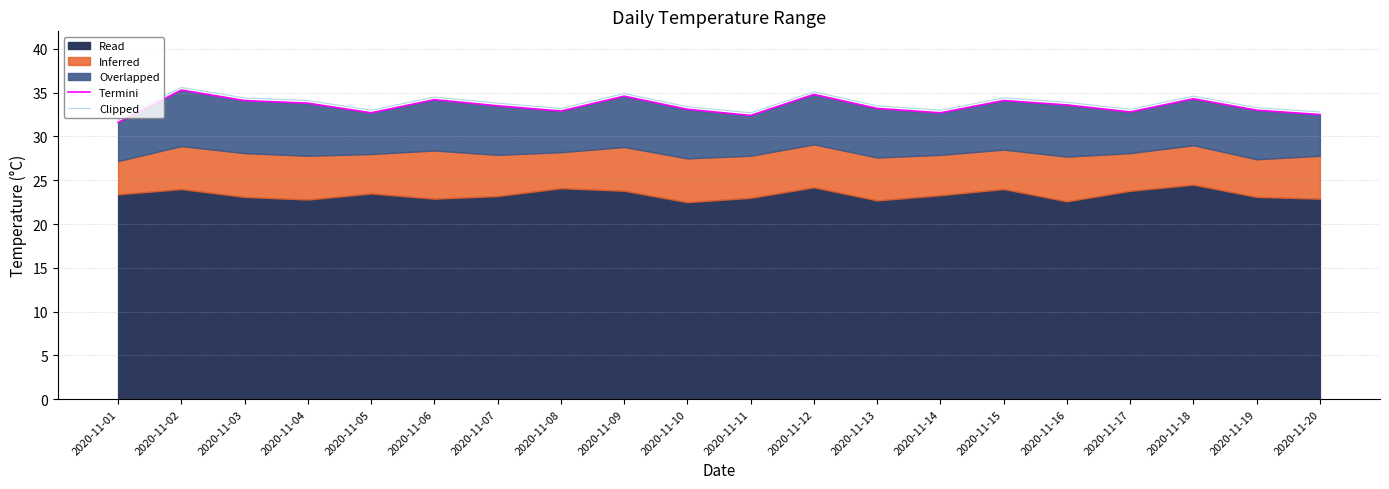

The Clipped series shows 34.4 at 2020-11-03. True or false?

True